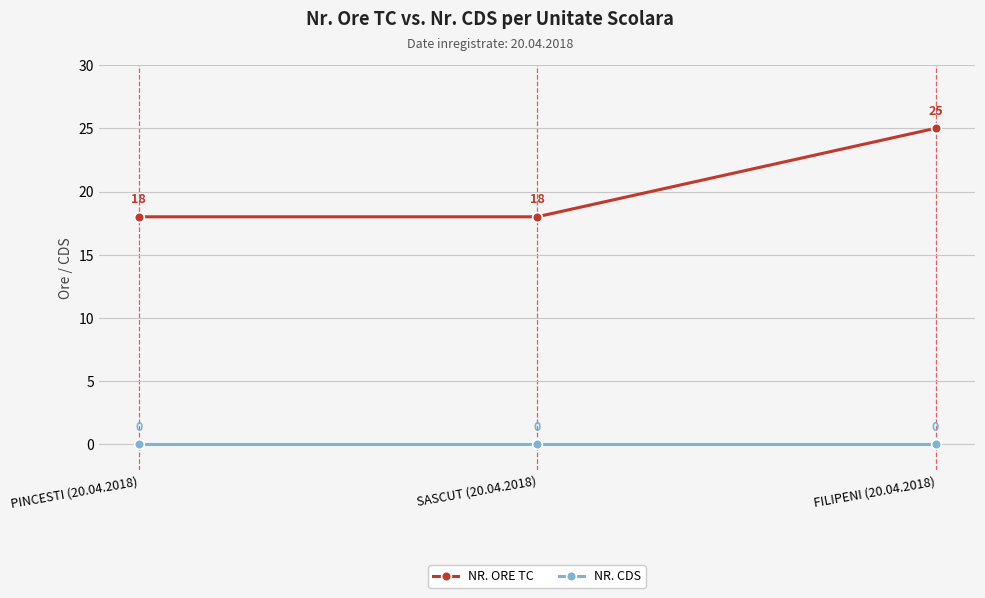

What is the label of the 2nd point from the left?

SASCUT (20.04.2018)